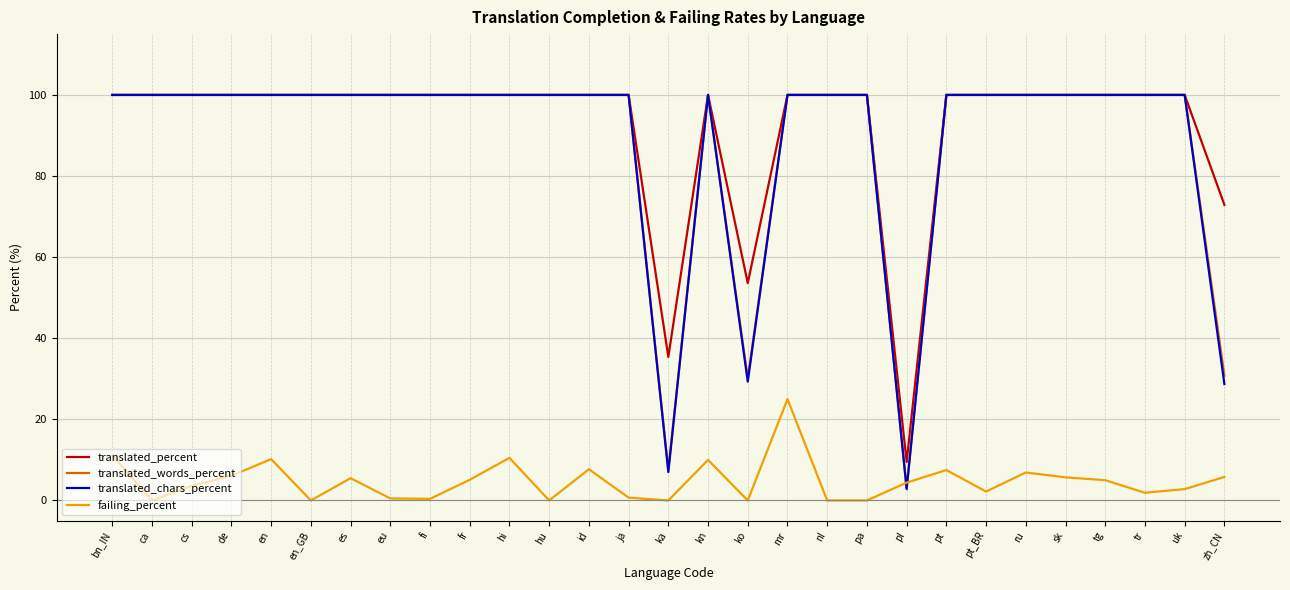

Which series ends up on top after the final intersection of translated_chars_percent and failing_percent?

translated_chars_percent